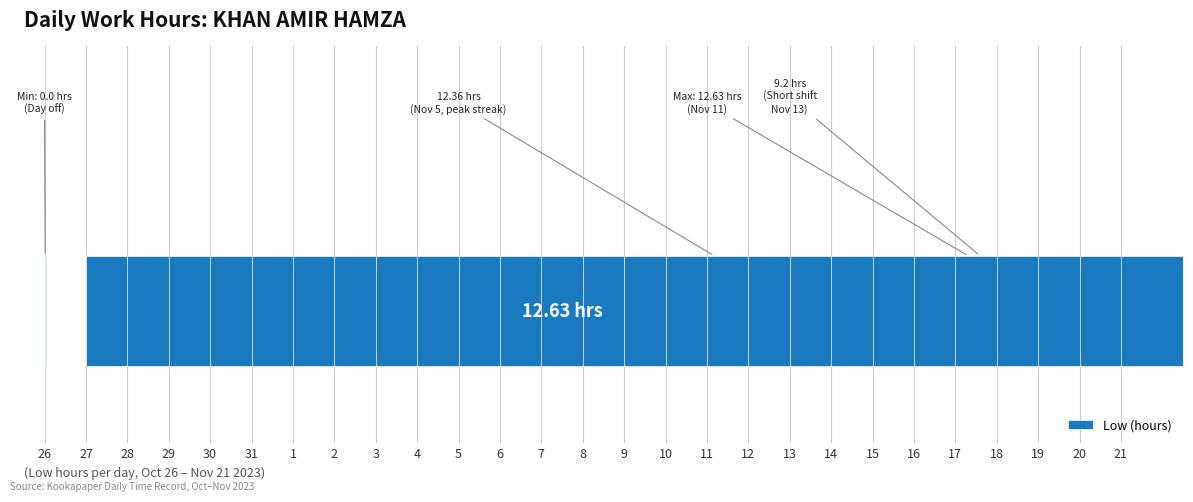

What position from the right is 28?

25